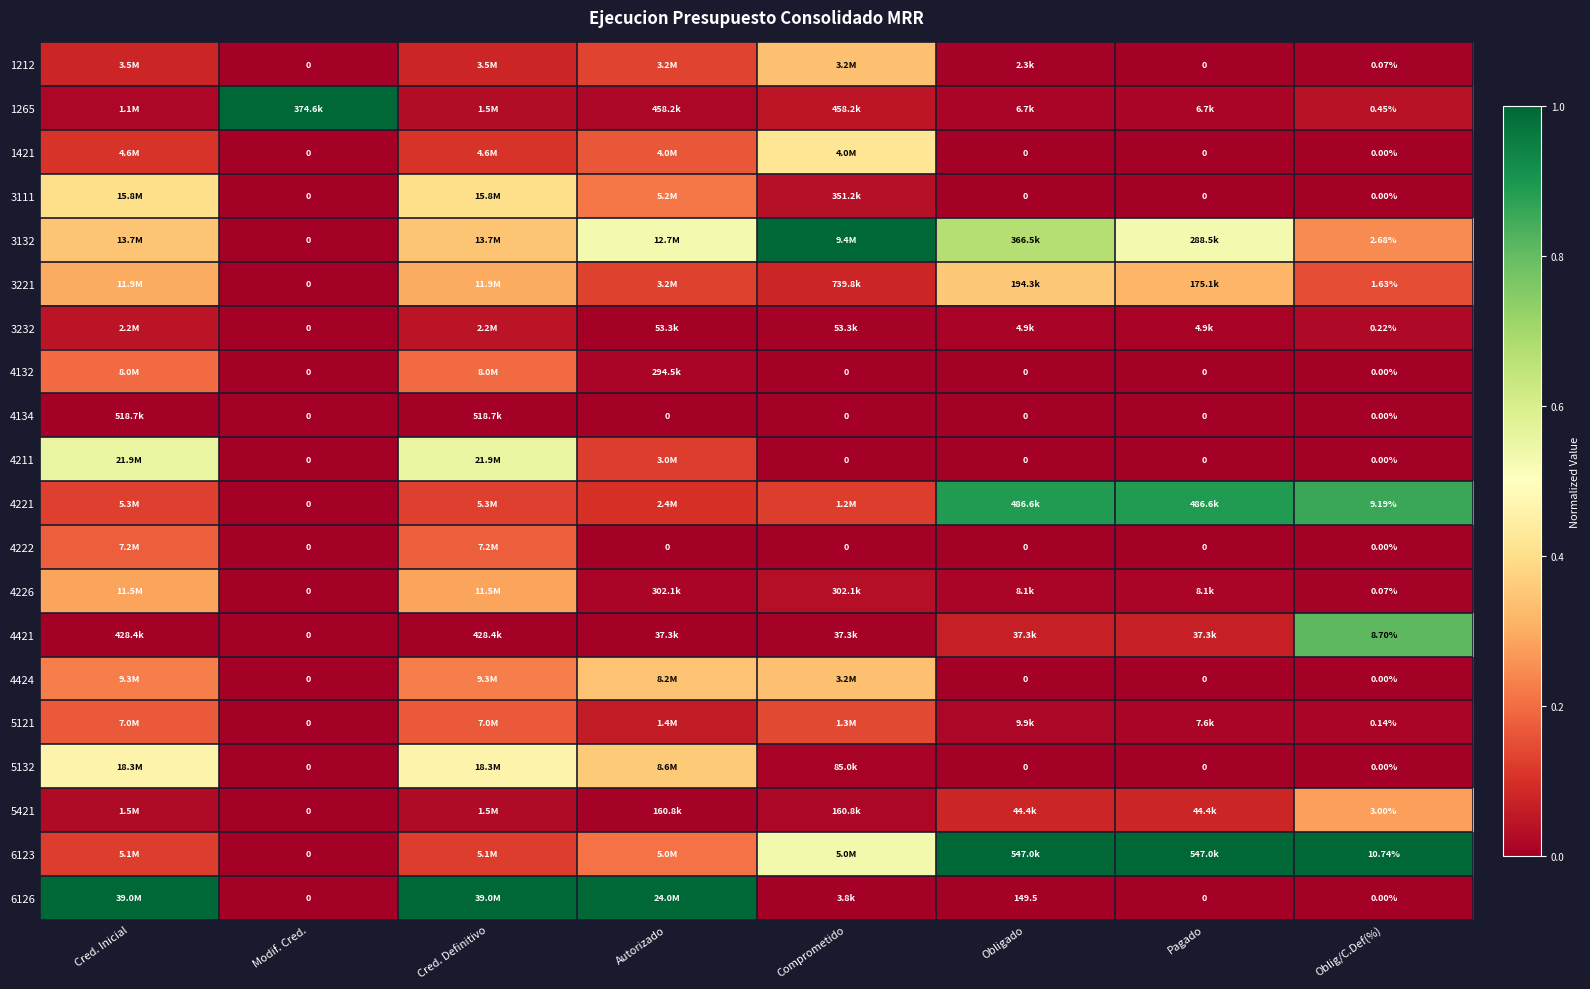

How many positive values does the 3232 series have?

7